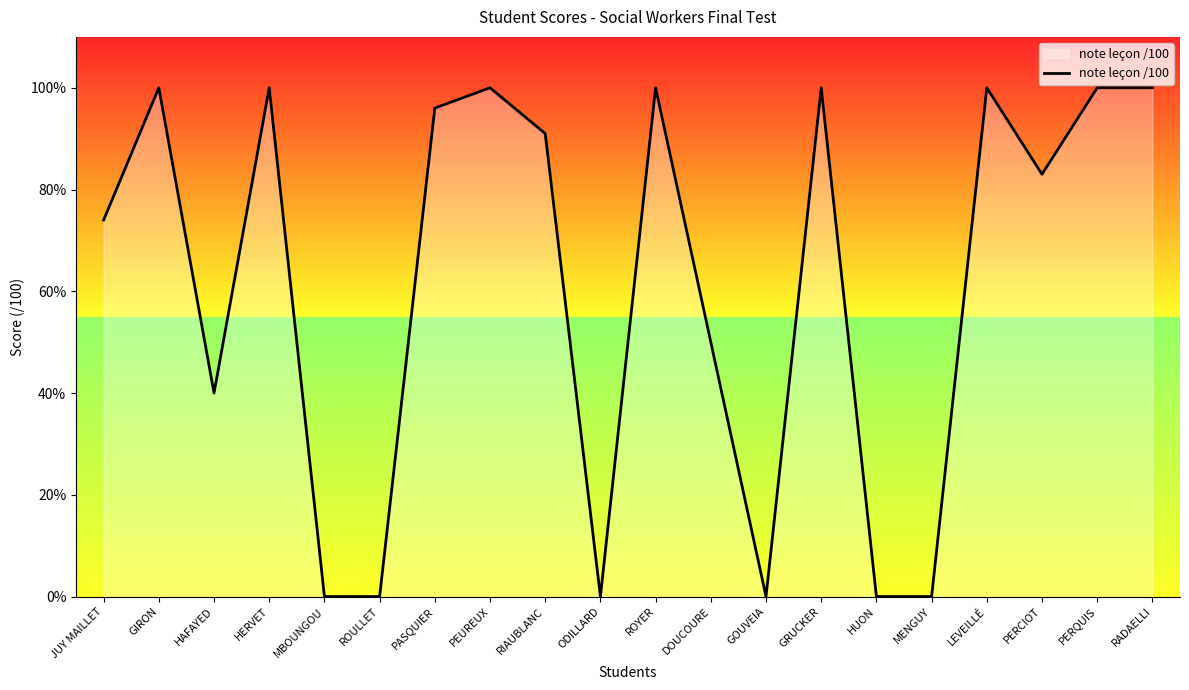

Between GRUCKER and MBOUNGOU, which is larger?

GRUCKER